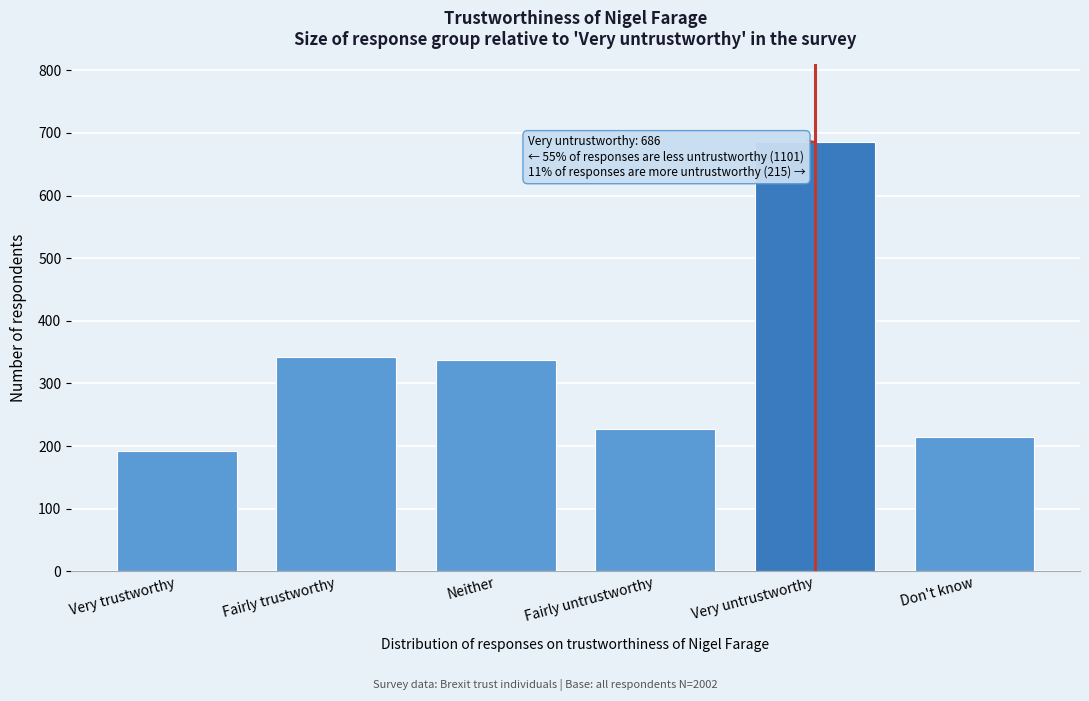

Reading right to left, transcribe all the data shown in this chart.

215	686	228	338	342	193